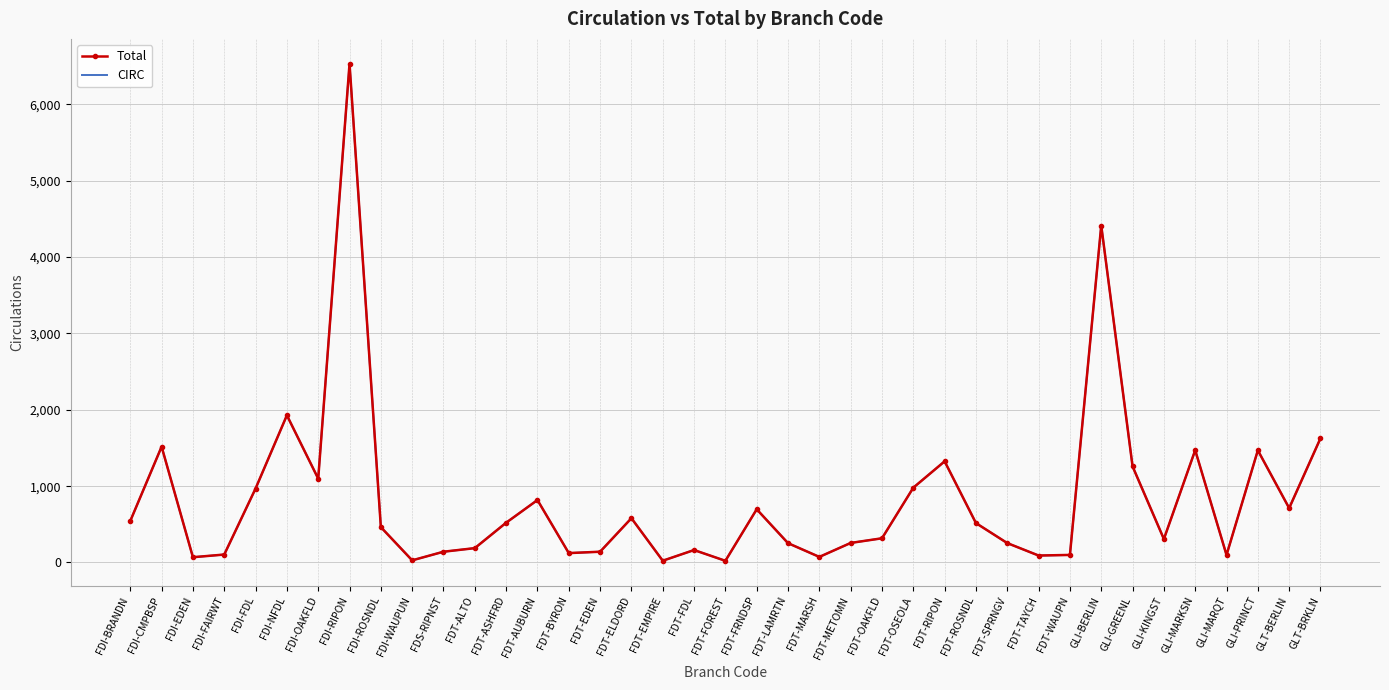

Is the value of CIRC at FDT-RIPON greater than the value of Total at FDS-RIPNST?

Yes